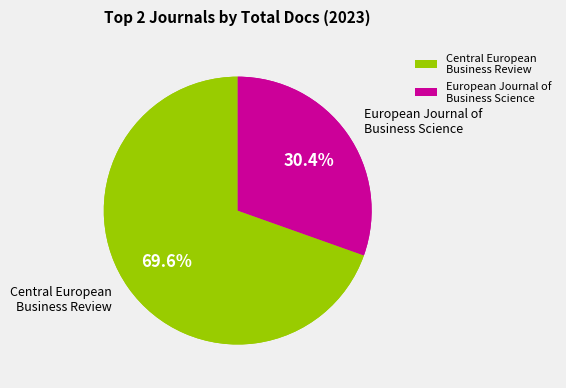

Is it true that Central European Business Review is 70% of the pie?

True